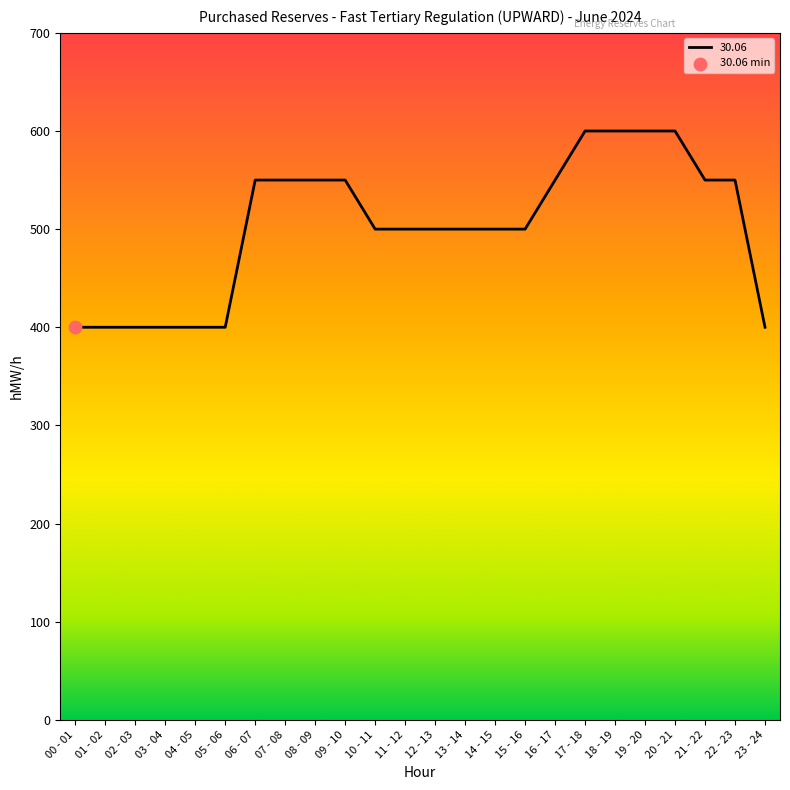

What is the change in value from 00 - 01 to 19 - 20?

+200